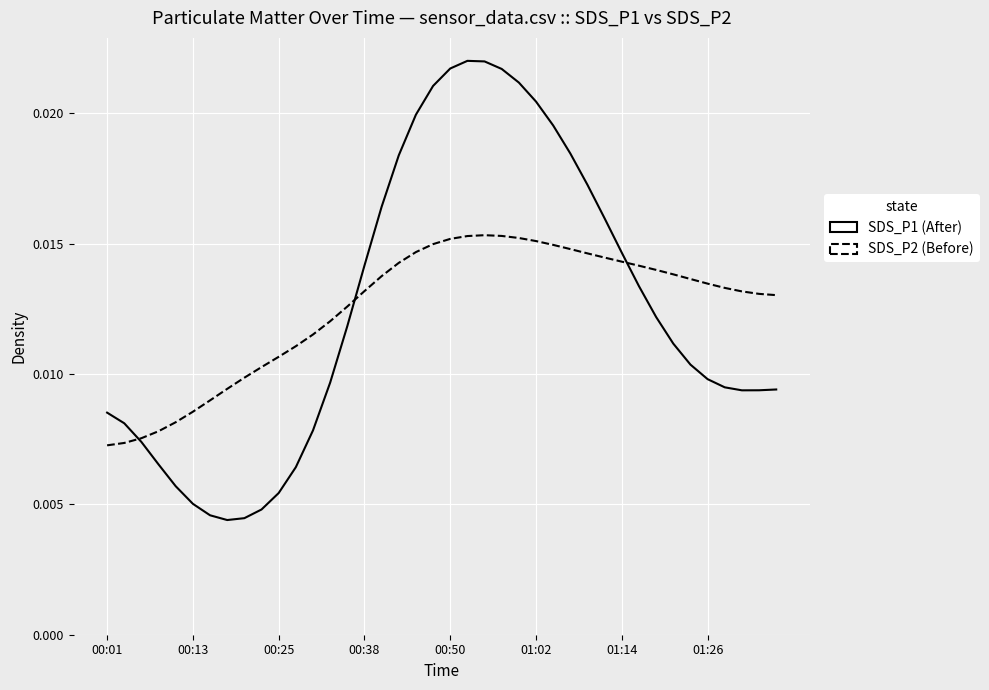

Which series has the widest spread of values?

SDS_P1 (After)